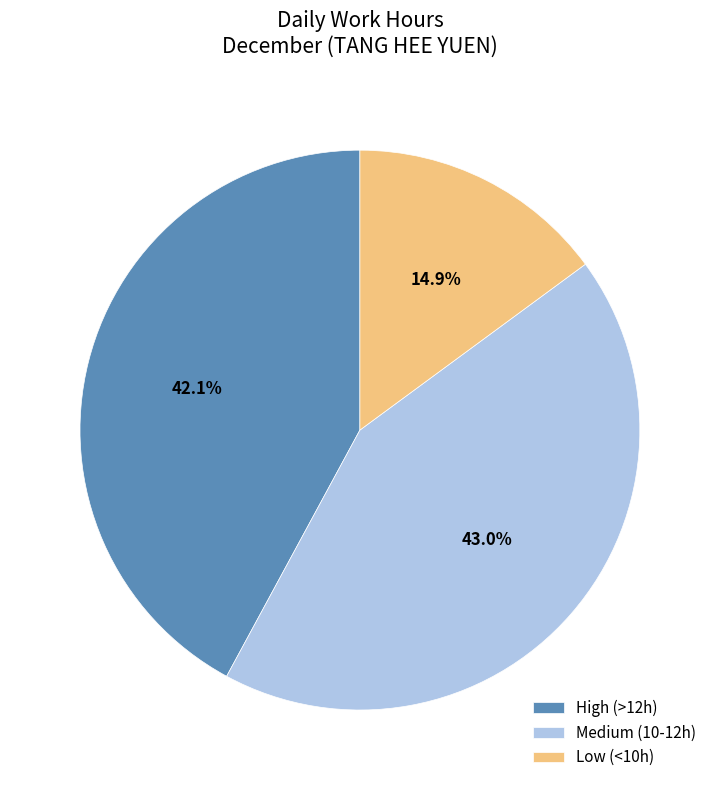

Rank the categories by value from highest to lowest.

Medium (10-12h), High (>12h), Low (<10h)